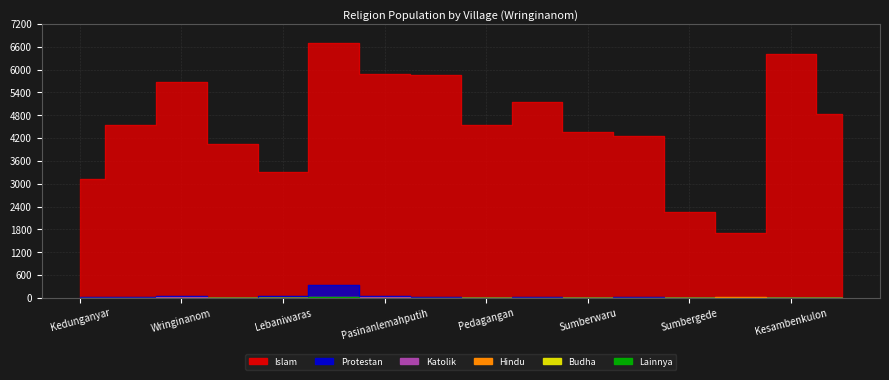

Does the chart display data point markers on the line(s)?

No